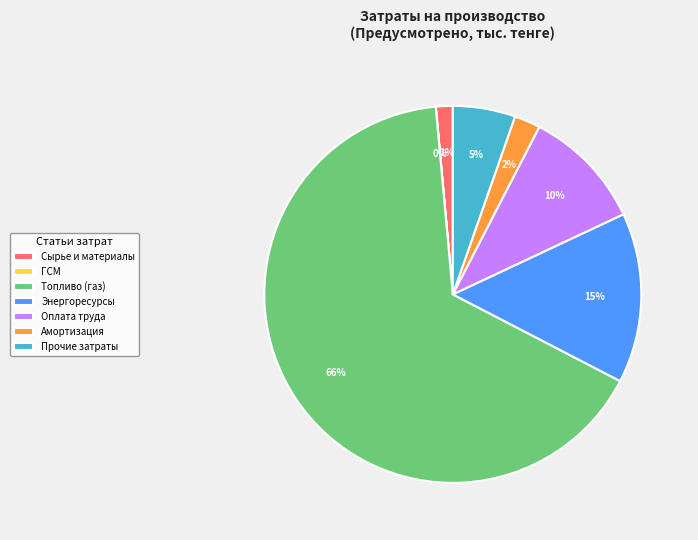

Which category has the biggest portion of the pie?

Топливо (газ)